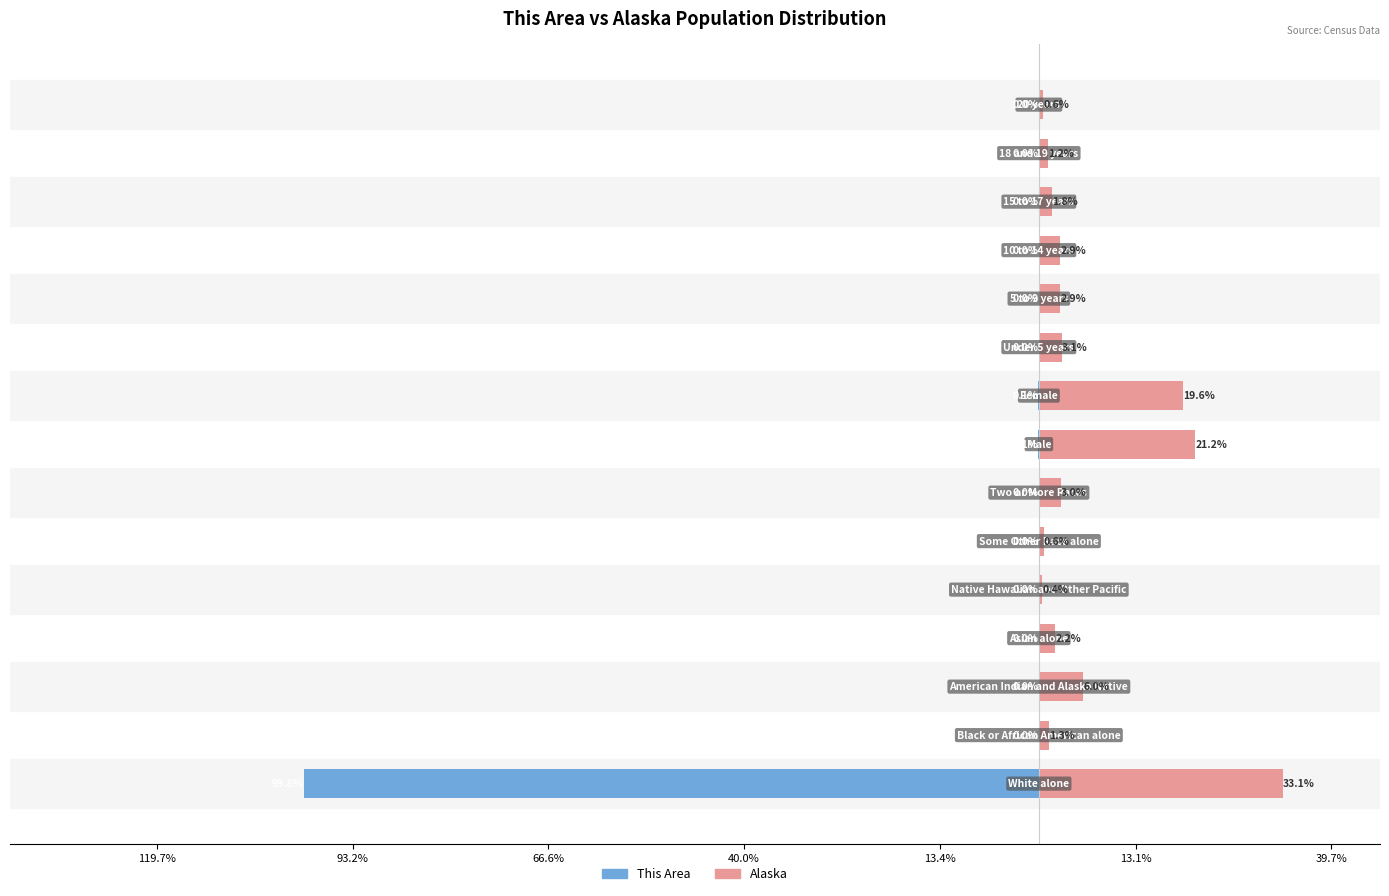

True or false: This Area has a value of -0.0 at 13.

True